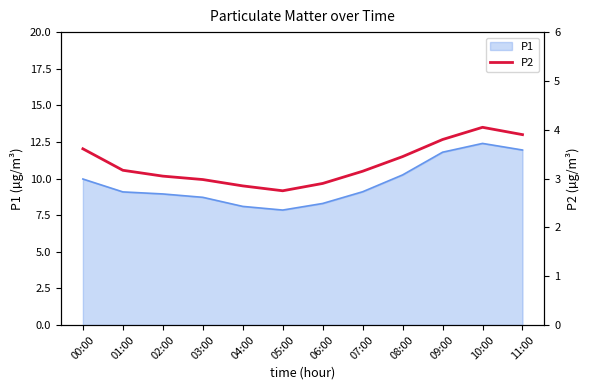

Which label corresponds to the largest value in the chart?

10:00